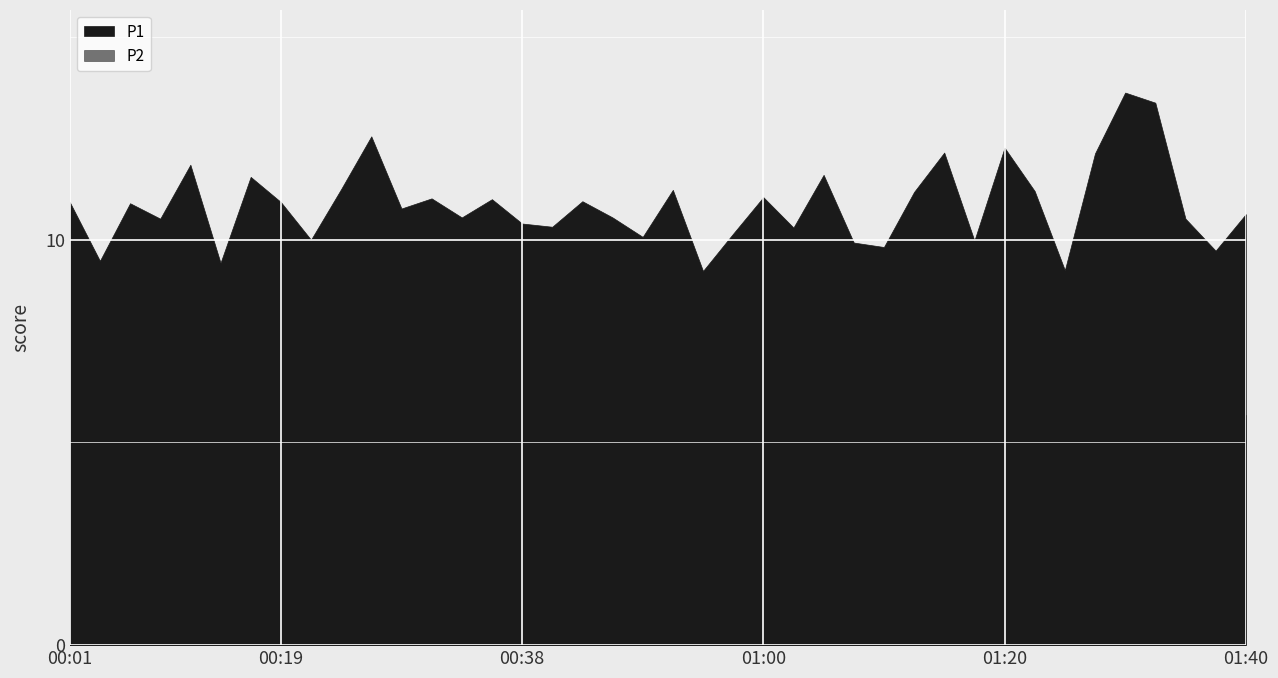

How many lines are shown in the chart?

2